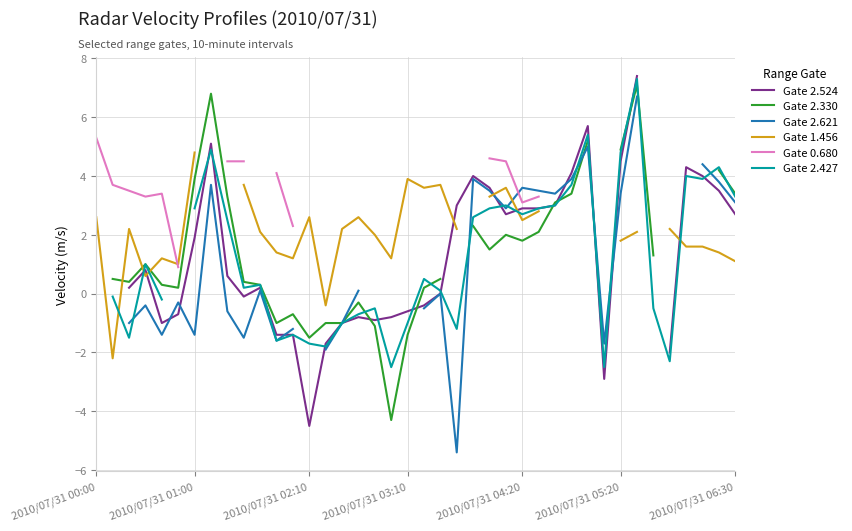

What is the maximum value shown in the chart?

7.4